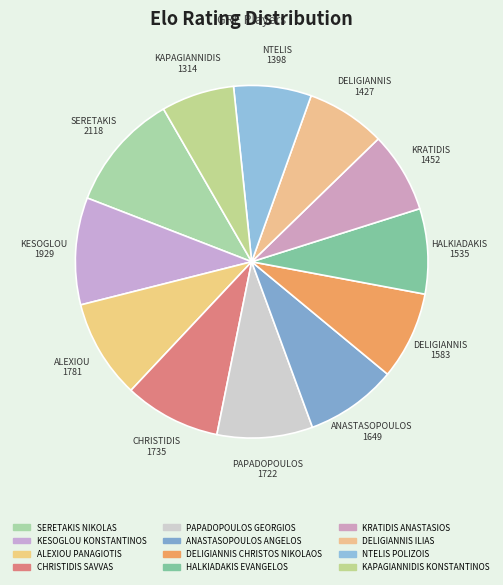

How many slices are in this pie chart?

12